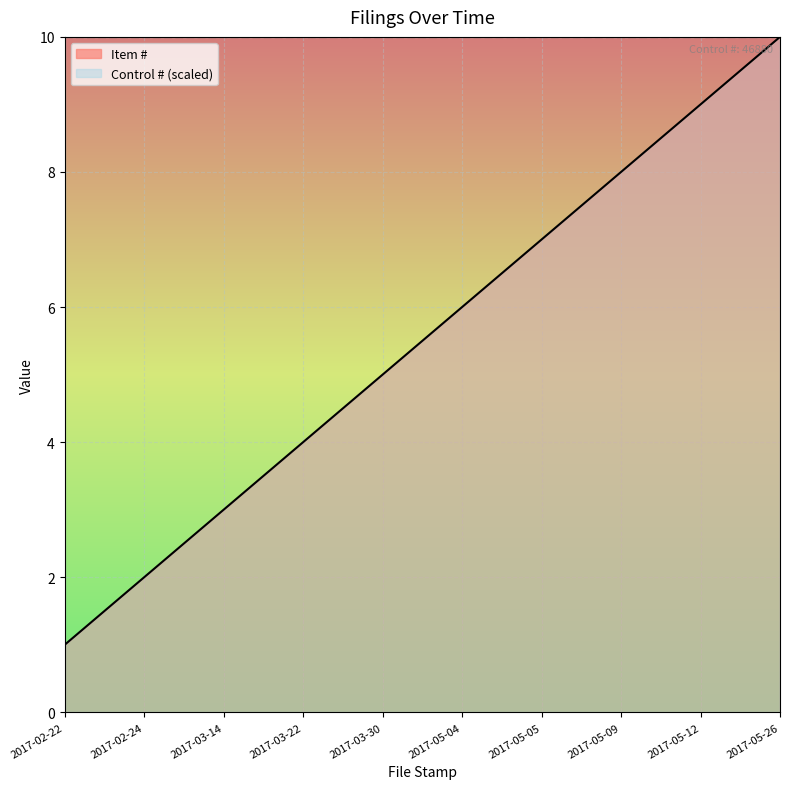

The value at 2017-02-24 is 3. True or false?

False